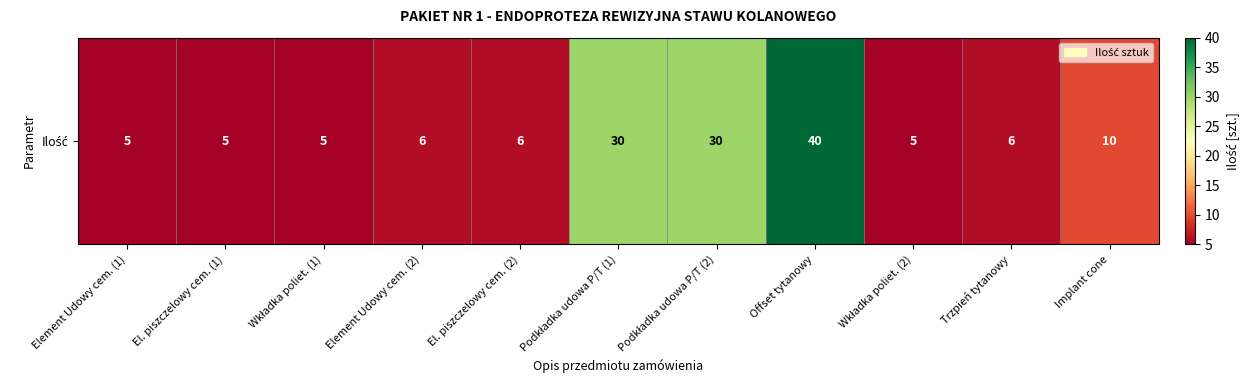

How many categories are shown in the chart?

11